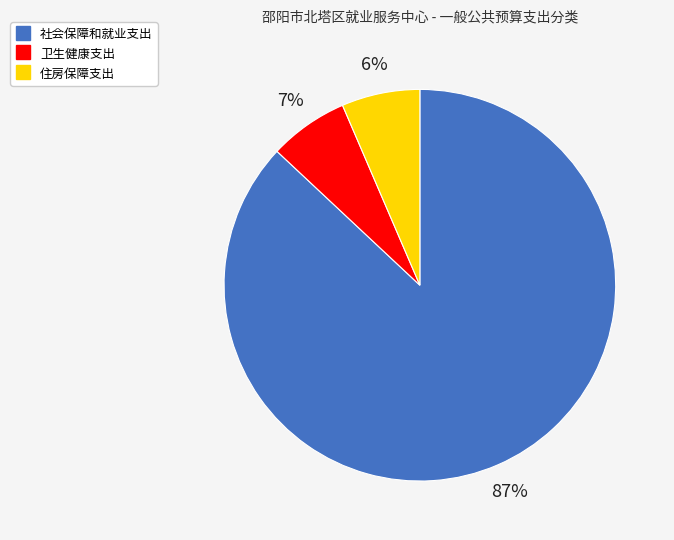

Combined, do 卫生健康支出 and 住房保障支出 account for over 50%?

No